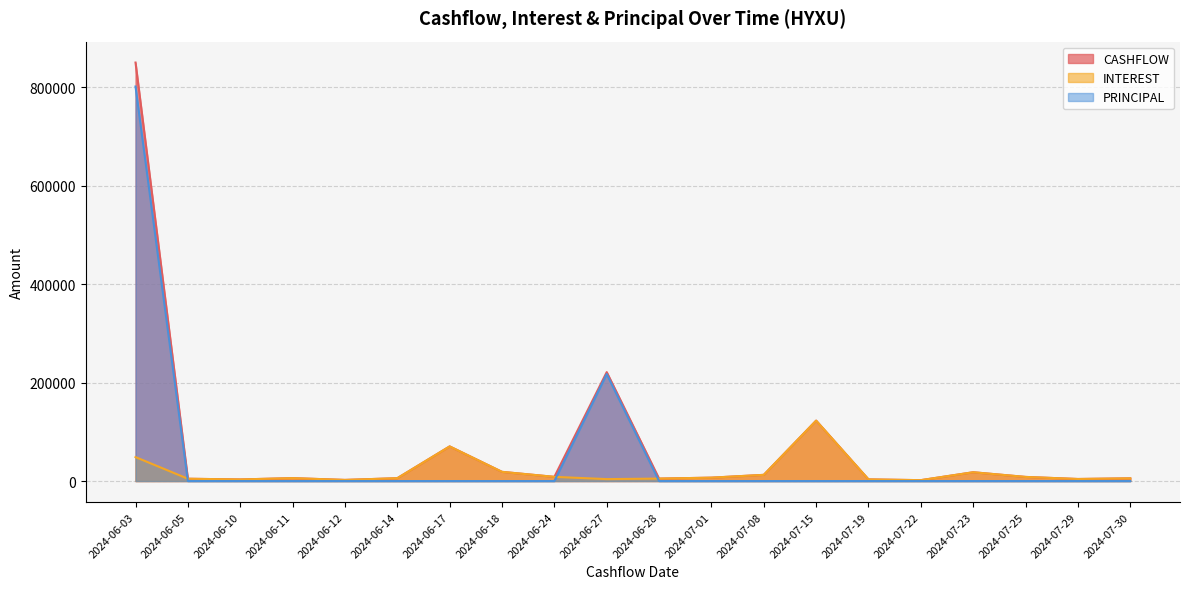

What is the difference between the highest and lowest values at 2024-07-19?

3398.3